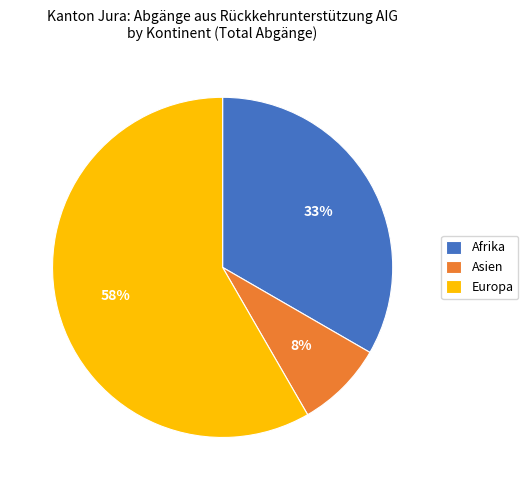

To the nearest percent, what percentage of the pie is Afrika?

33%